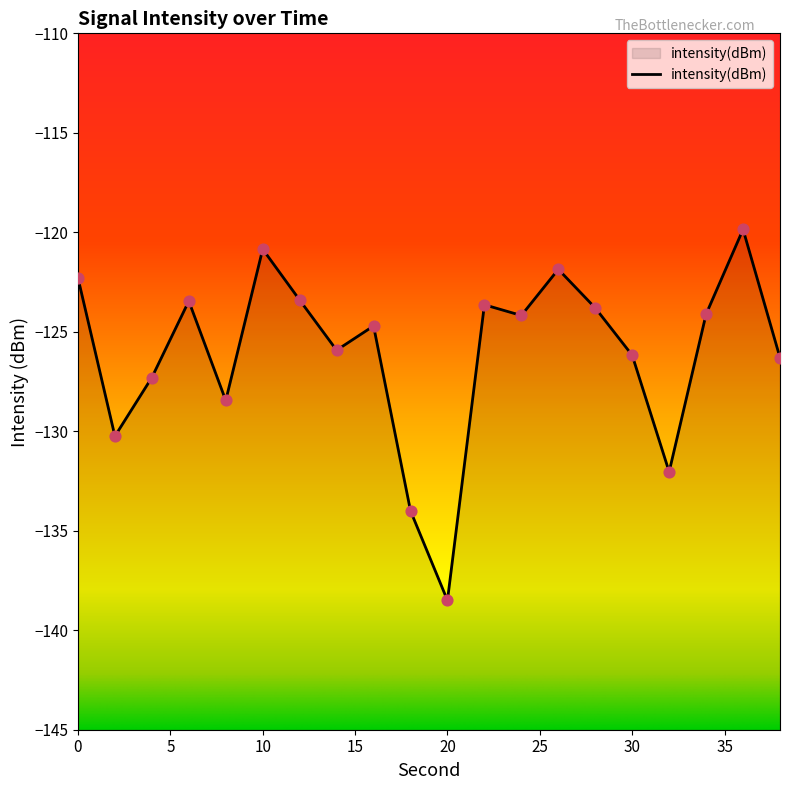

What is the change in value from 16 to 32?

-7.3